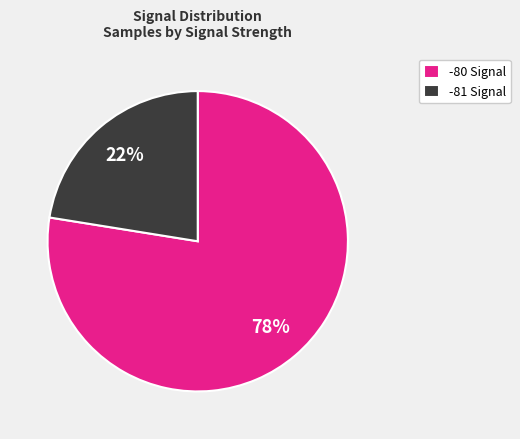

Is there a majority slice in this chart?

Yes